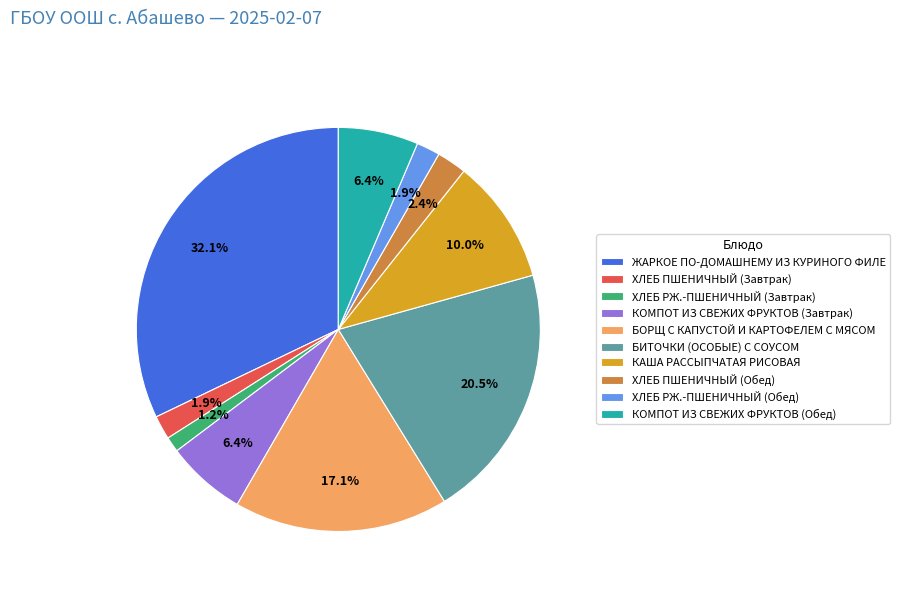

True or false: КОМПОТ ИЗ СВЕЖИХ ФРУКТОВ (Обед) accounts for 15% of the total.

False